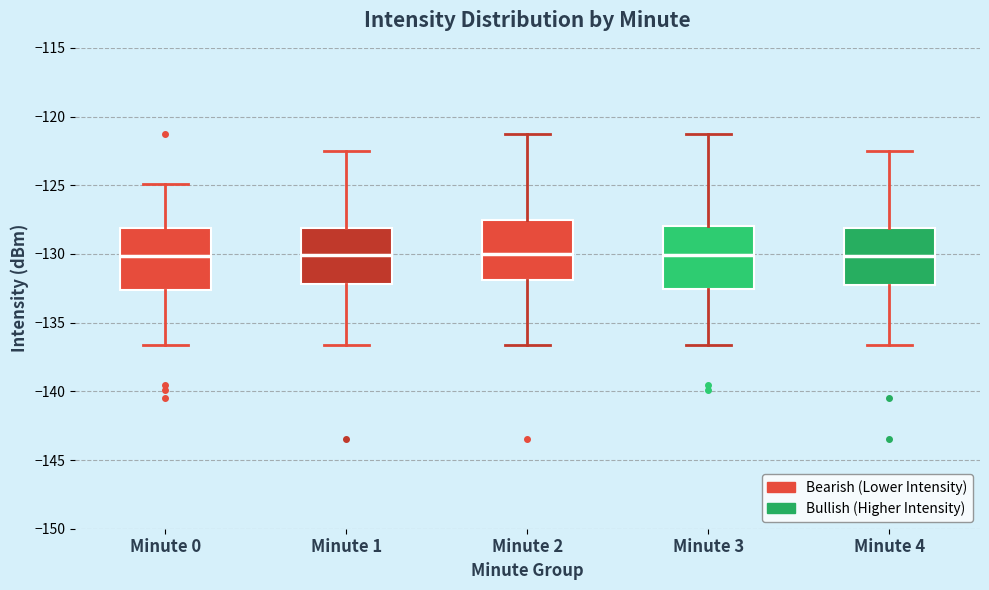

Where is the upper edge of the box for Minute 3 on the y-axis? The values are not printed on the chart, so give them approximately, as read against the axis.

-128.0